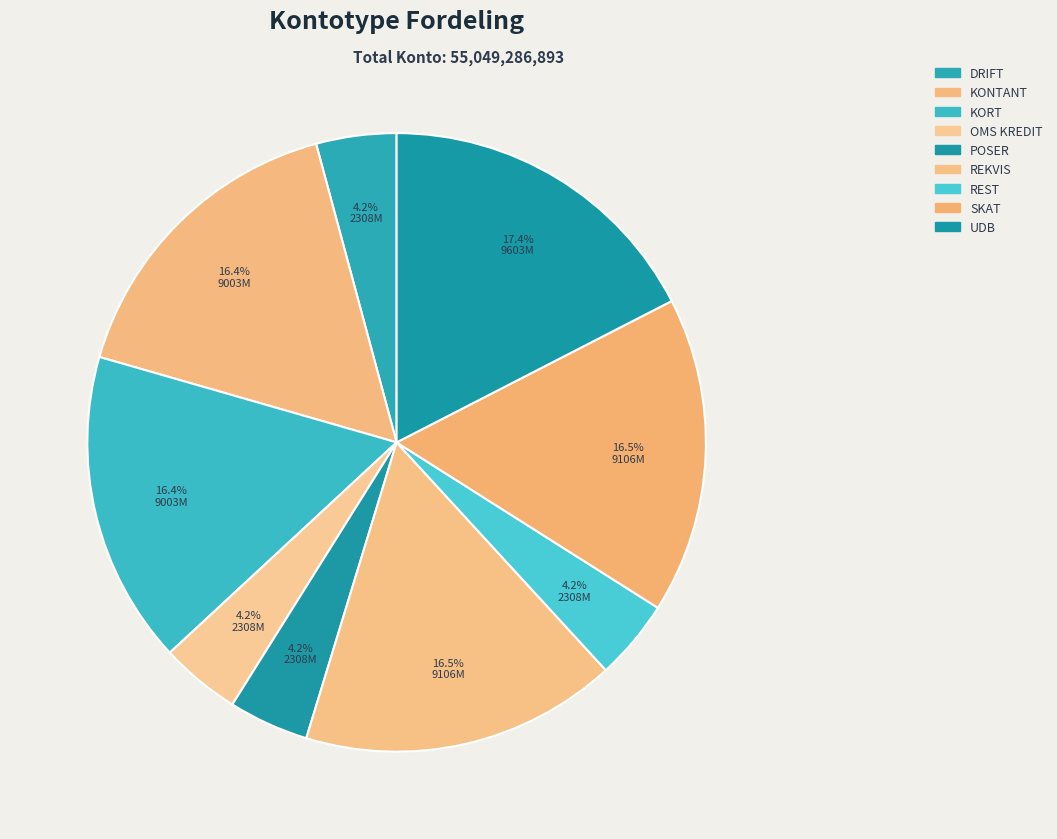

What portion of the pie excludes REST?

95.8%